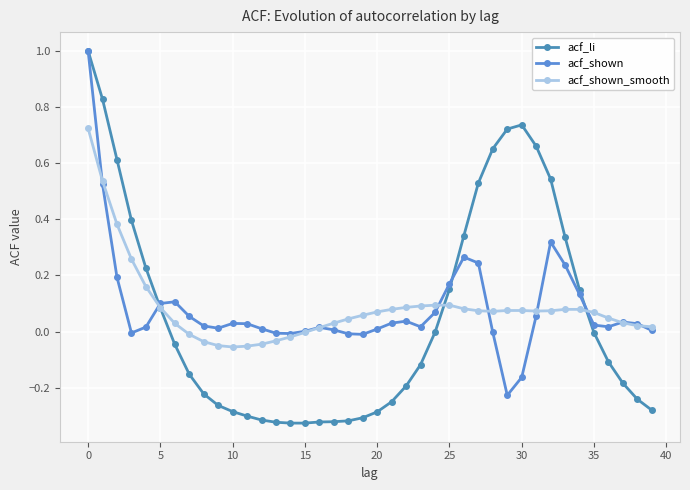

Does the chart have visible grid lines?

Yes